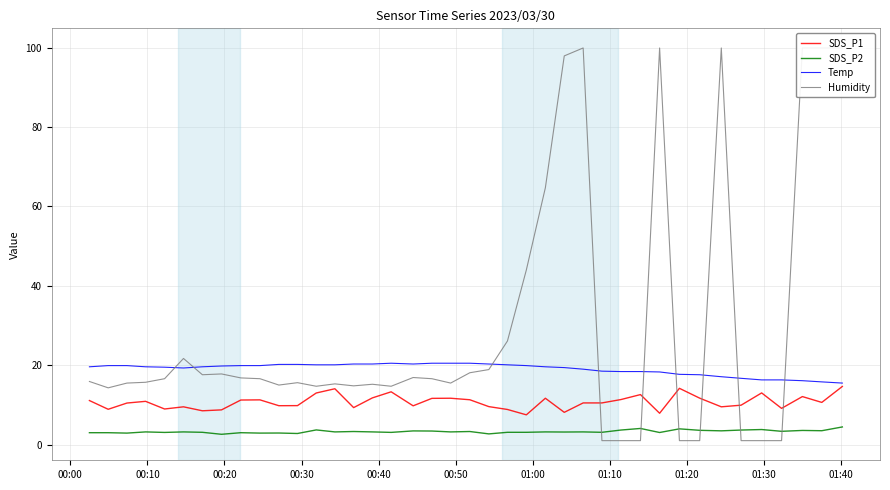

True or false: SDS_P2 and SDS_P1 intersect in this chart.

False